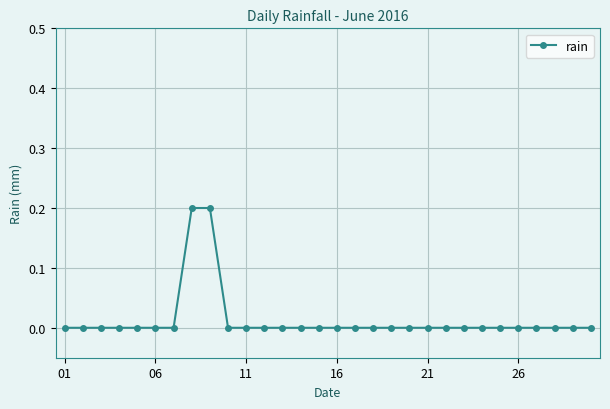

What is the sum of all values?

0.4